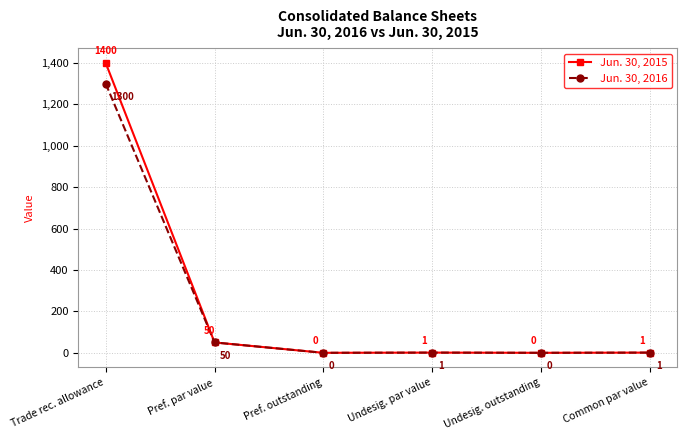

What position from the left is Trade rec. allowance?

1